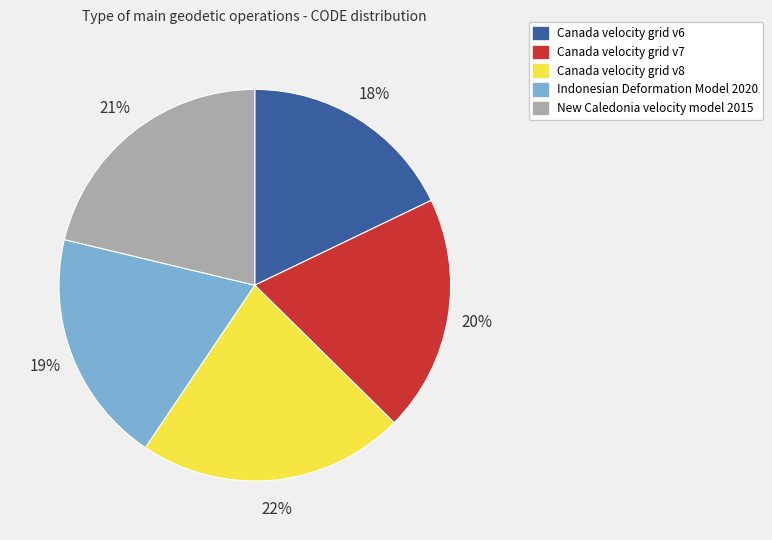

Combined, do Canada velocity grid v6 and Indonesian Deformation Model 2020 account for over 50%?

No